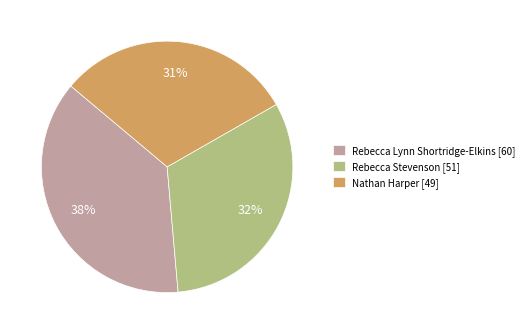

Count the number of slices in the pie.

3